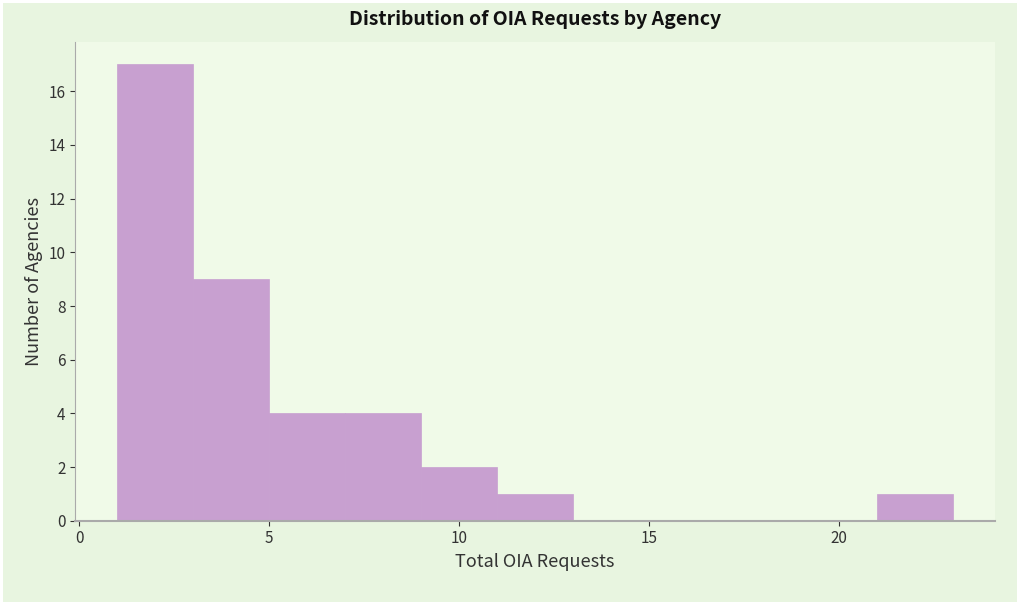

How tall is the bar that spans 1 to 3 on the x-axis? The values are not printed on the chart, so give them approximately, as read against the axis.

17